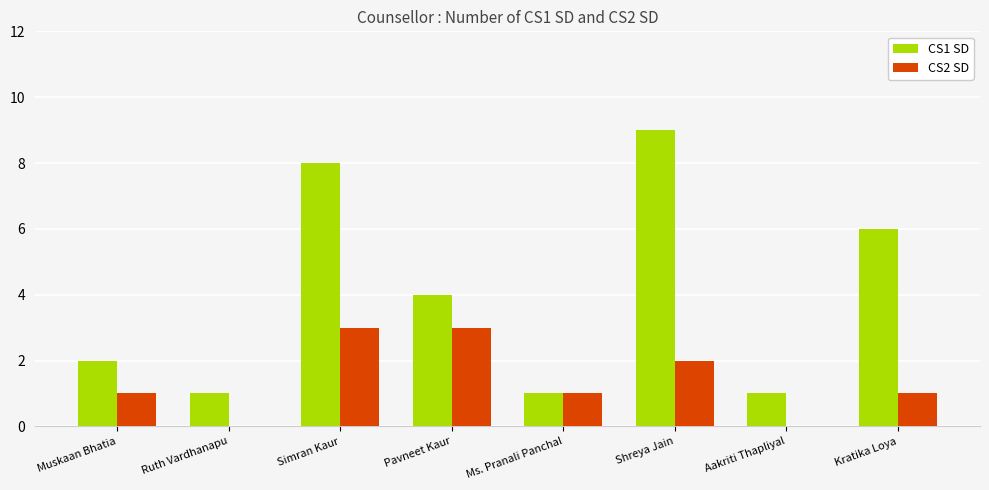

Which label corresponds to the largest value in the chart?

Shreya Jain